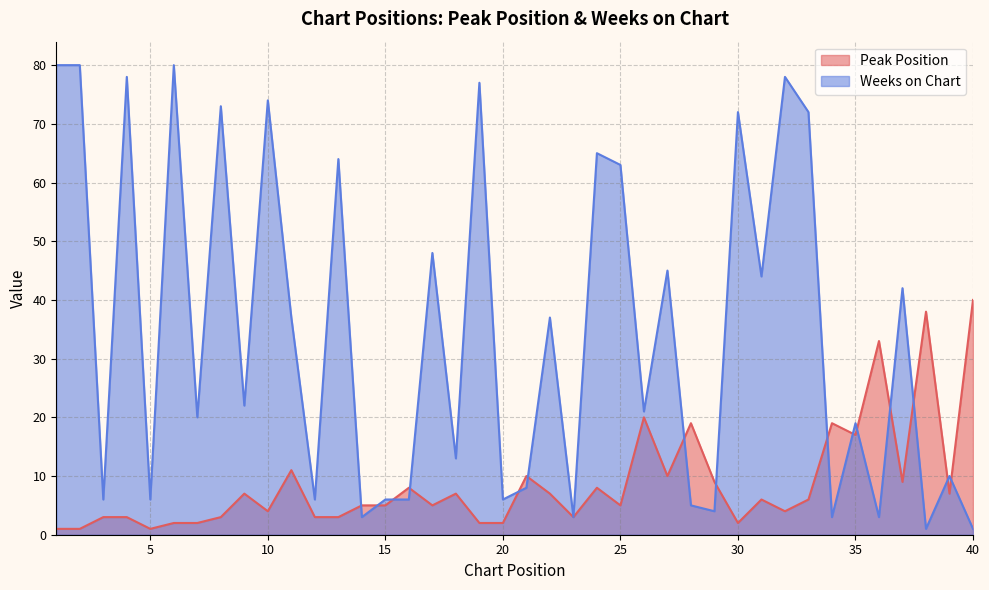

How many series are shown in this chart?

2